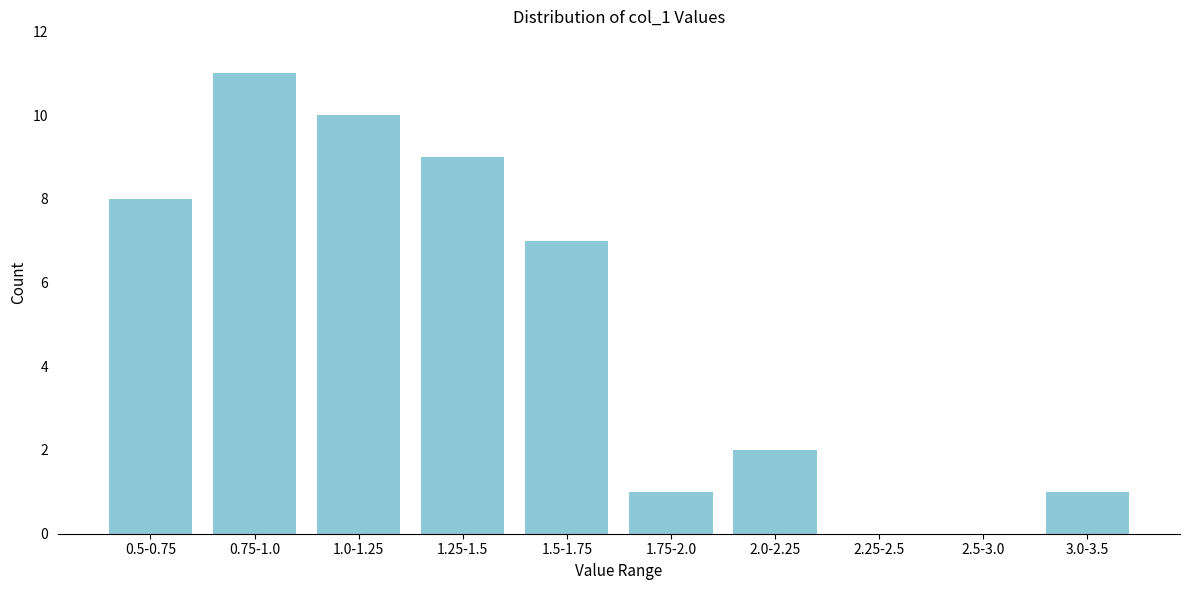

Reading left to right, list all the values displayed in this chart.

0.5-0.75=8	0.75-1.0=11	1.0-1.25=10	1.25-1.5=9	1.5-1.75=7	1.75-2.0=1	2.0-2.25=2	2.25-2.5=0	2.5-3.0=0	3.0-3.5=1